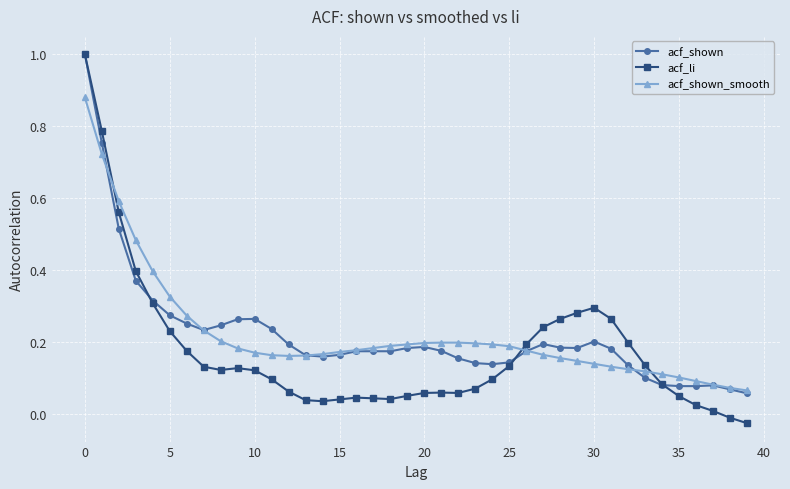

What is the maximum value shown in the chart?

1.0